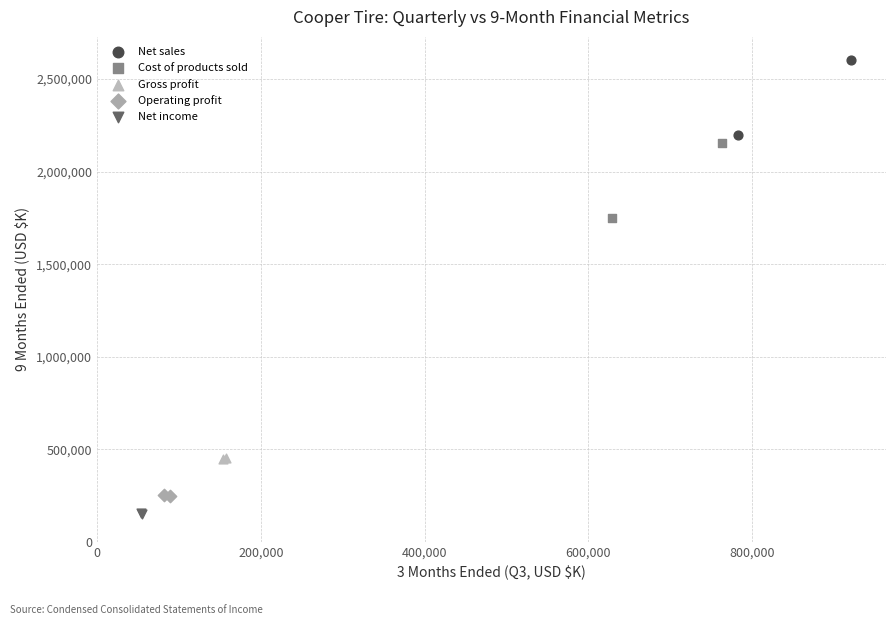

Which series contains the highest Y value?

Net sales